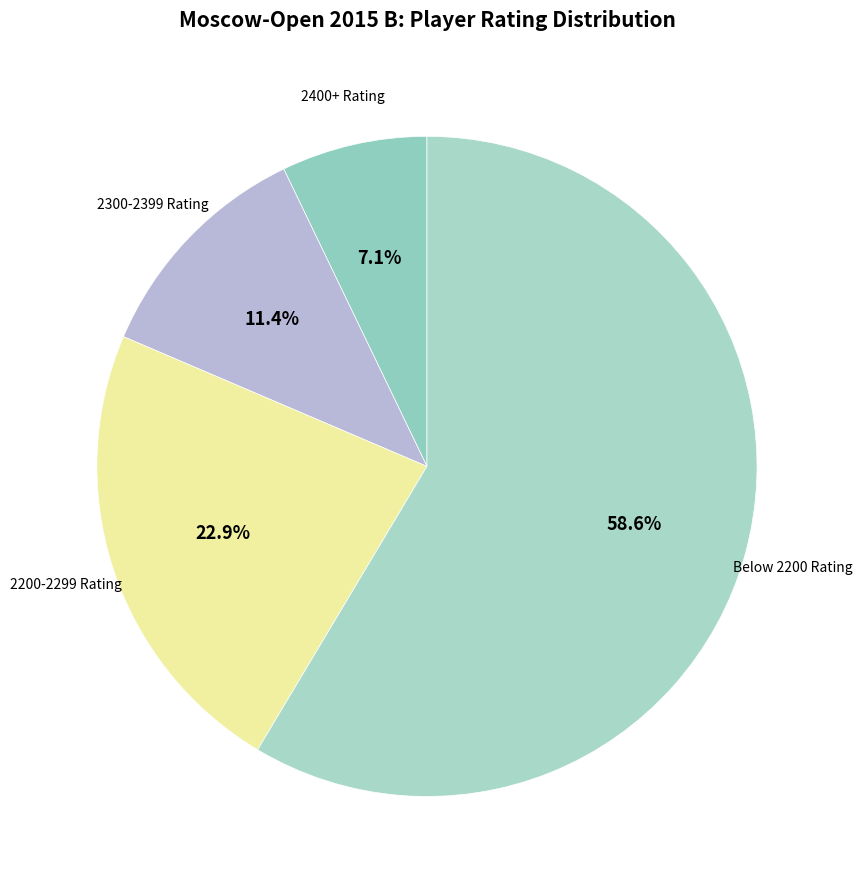

Count the number of slices in the pie.

4